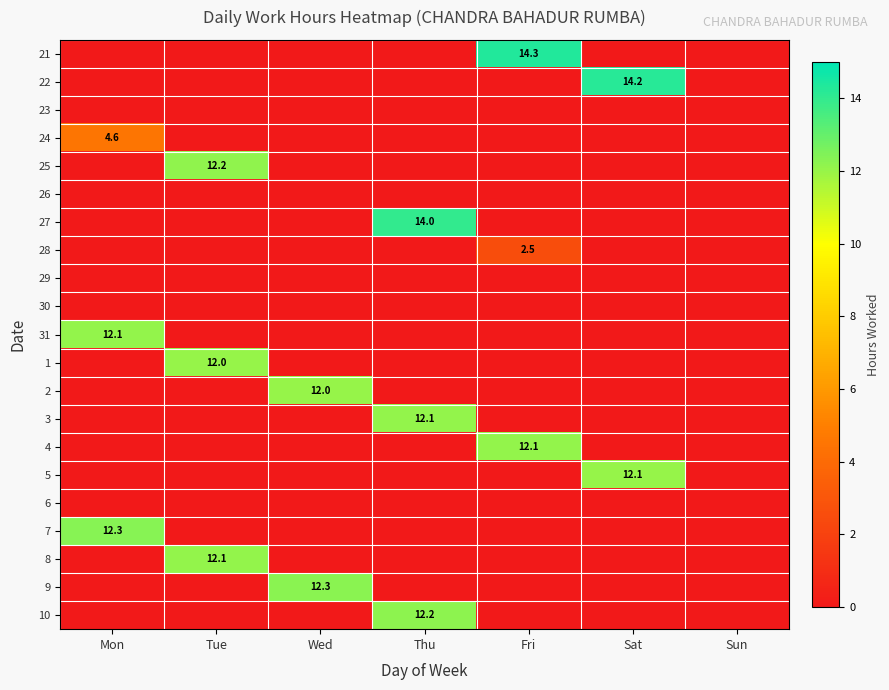

At how many categories does at least one series exceed 4?

6